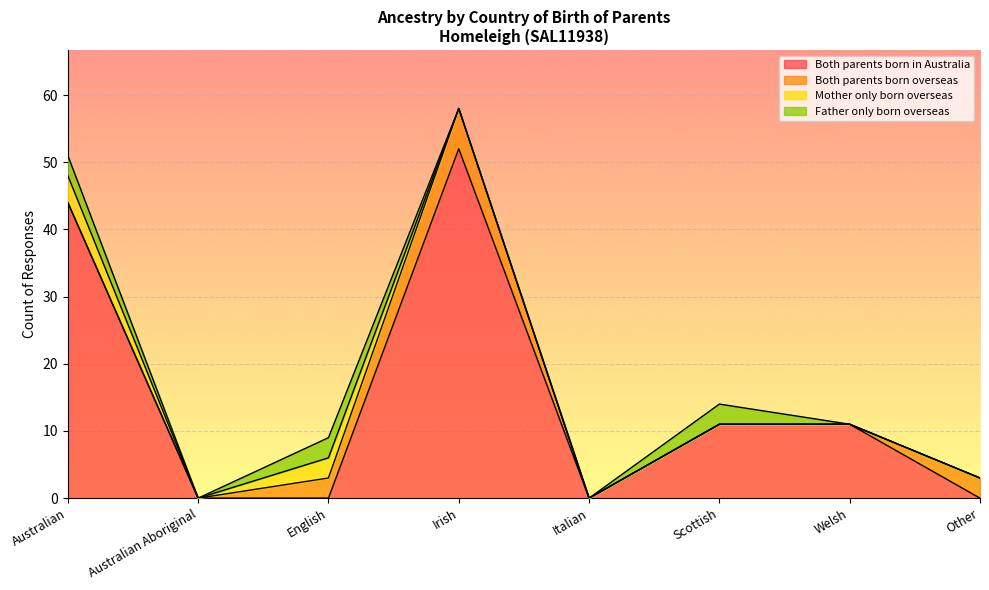

Reading left to right, list all the values displayed in this chart.

Both parents born in Australia: 44	0	0	52	0	11	11	0
Both parents born overseas: 0	0	3	6	0	0	0	3
Mother only born overseas: 4	0	3	0	0	0	0	0
Father only born overseas: 3	0	3	0	0	3	0	0